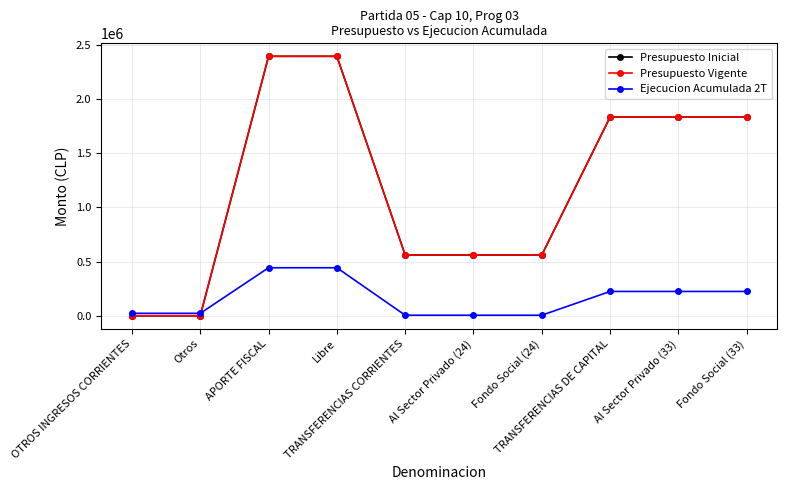

What are all the series names shown in the legend?

Presupuesto Inicial, Presupuesto Vigente, Ejecucion Acumulada 2T